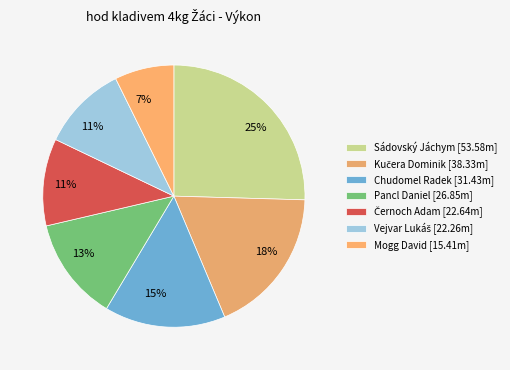

Count the number of slices in the pie.

7